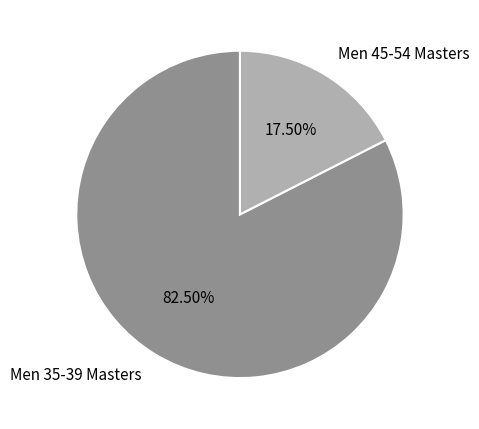

Do Men 35-39 Masters and Men 45-54 Masters together represent more than half of the pie?

Yes